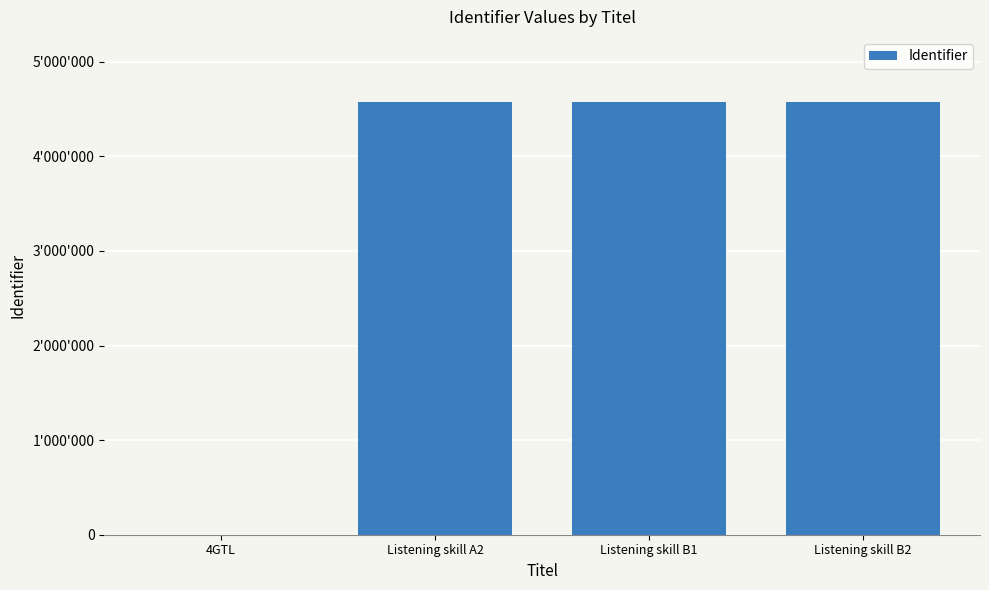

What is the average value?

3432417